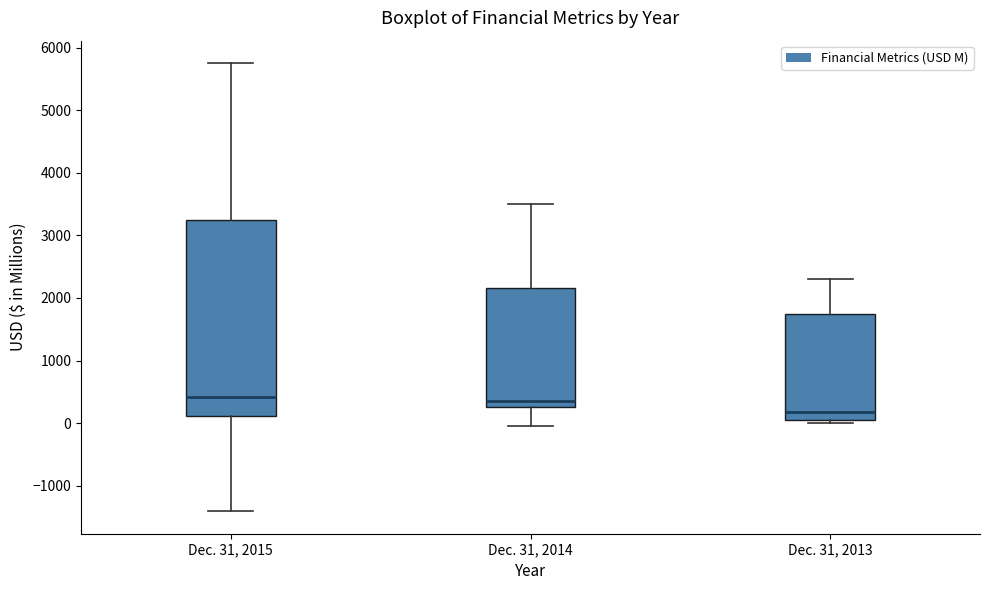

Comparing the boxes themselves (not the whiskers), which one is the tallest?

Dec. 31, 2015